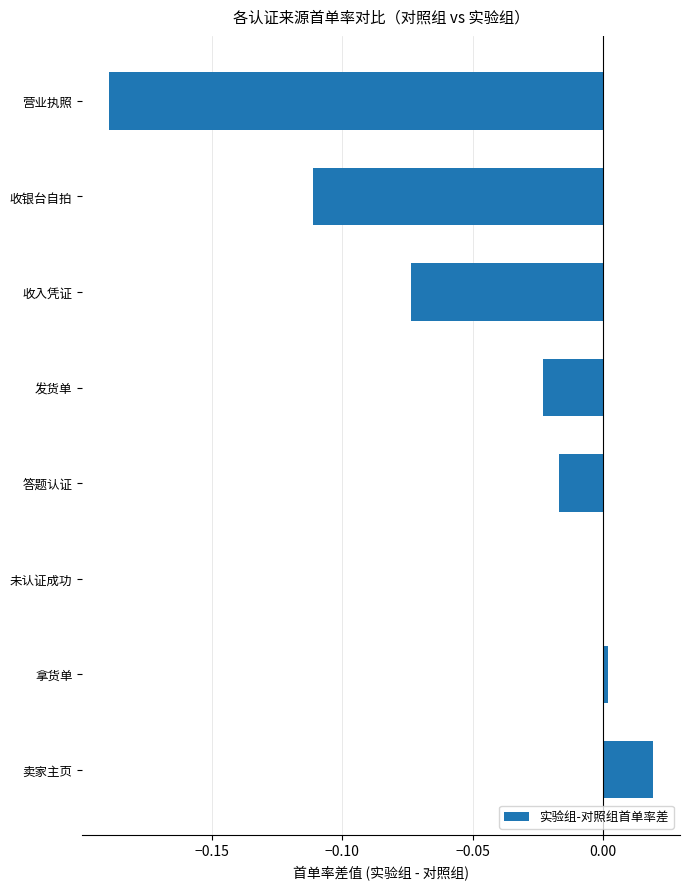

What is the sum of all values?

-0.4